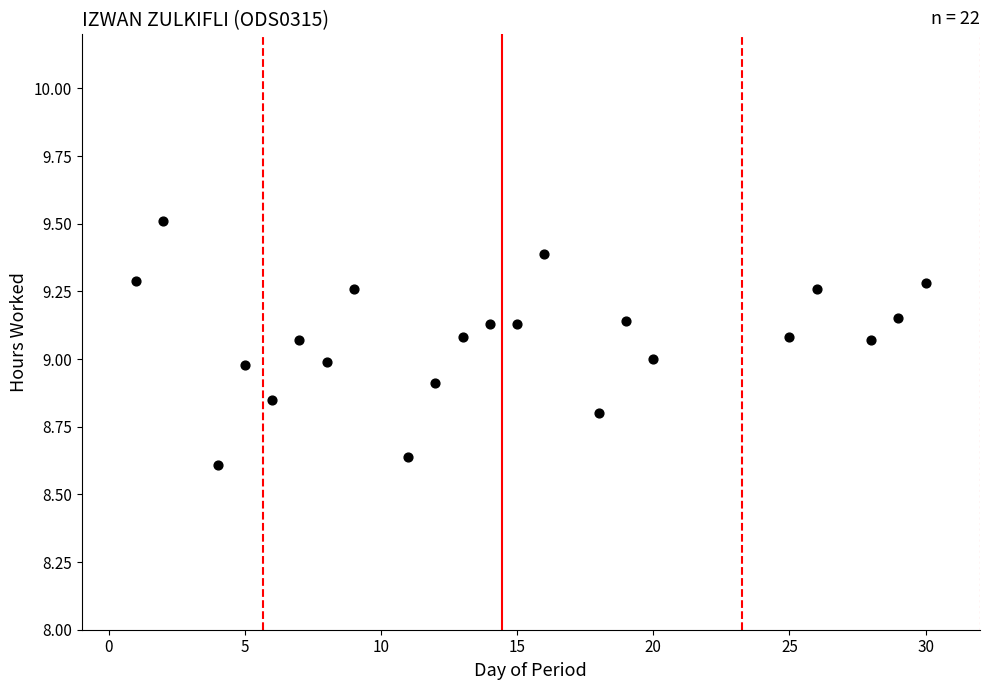

What is the range of X values (max minus min)?

29.0